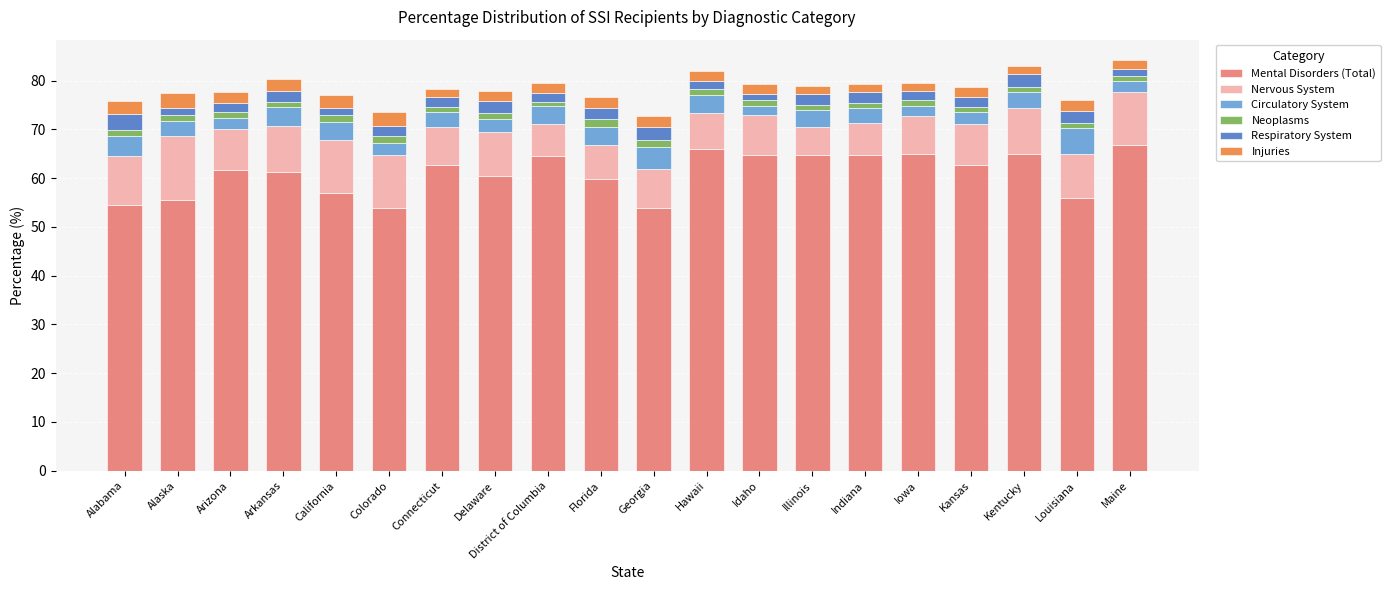

The value of Mental Disorders (Total) at Kansas is 103.4. True or false?

False